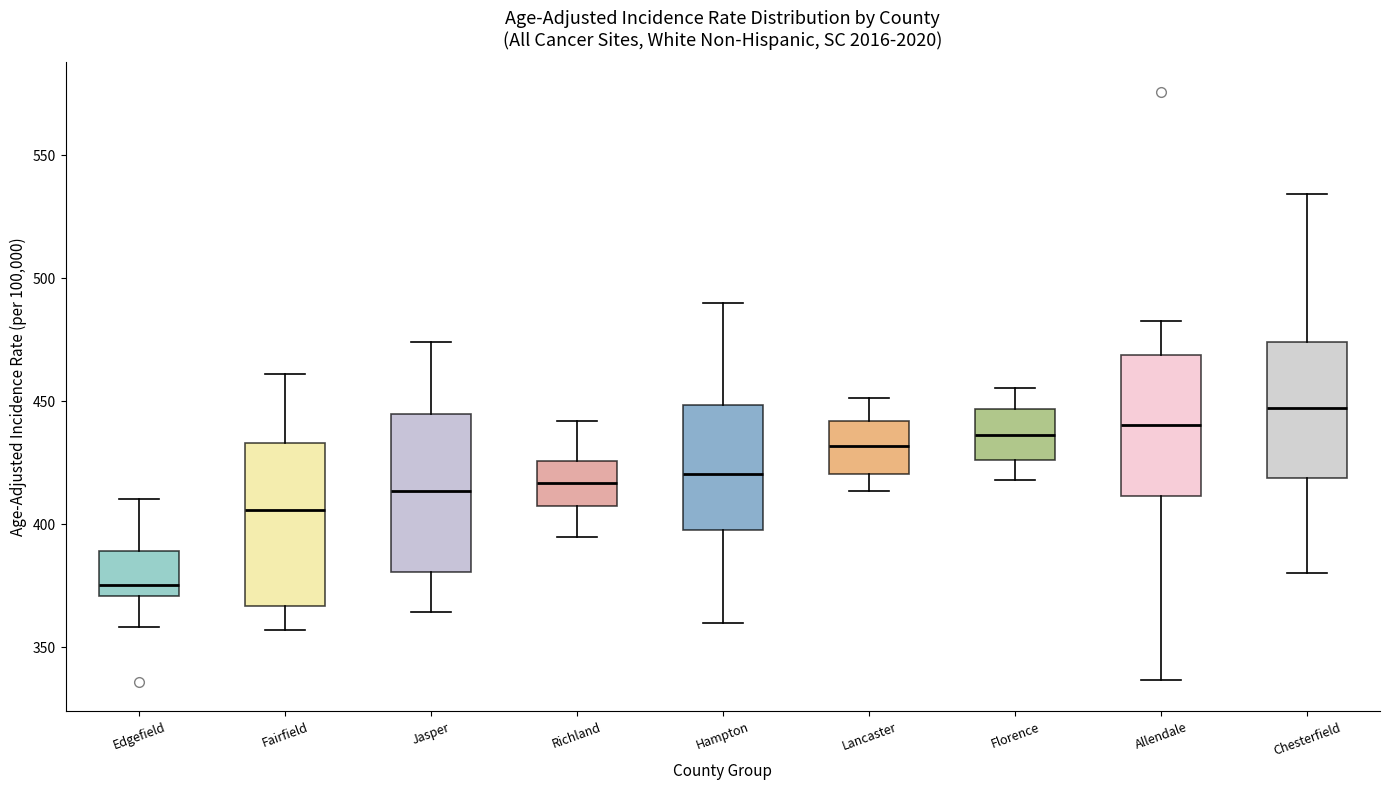

Reading left to right, transcribe this box plot: for each box, give where its median line is, the range the box spans, and where its two whiskers end, as read against the y-axis. The values are not printed on the chart, so give them approximately, as read against the axis.

Edgefield: median 375, box 370 to 390, whiskers 360 to 410
Fairfield: median 405, box 365 to 435, whiskers 355 to 460
Jasper: median 415, box 380 to 445, whiskers 365 to 475
Richland: median 415, box 405 to 425, whiskers 395 to 440
Hampton: median 420, box 400 to 450, whiskers 360 to 490
Lancaster: median 430, box 420 to 440, whiskers 415 to 450
Florence: median 435, box 425 to 445, whiskers 420 to 455
Allendale: median 440, box 410 to 470, whiskers 335 to 485
Chesterfield: median 445, box 420 to 475, whiskers 380 to 535